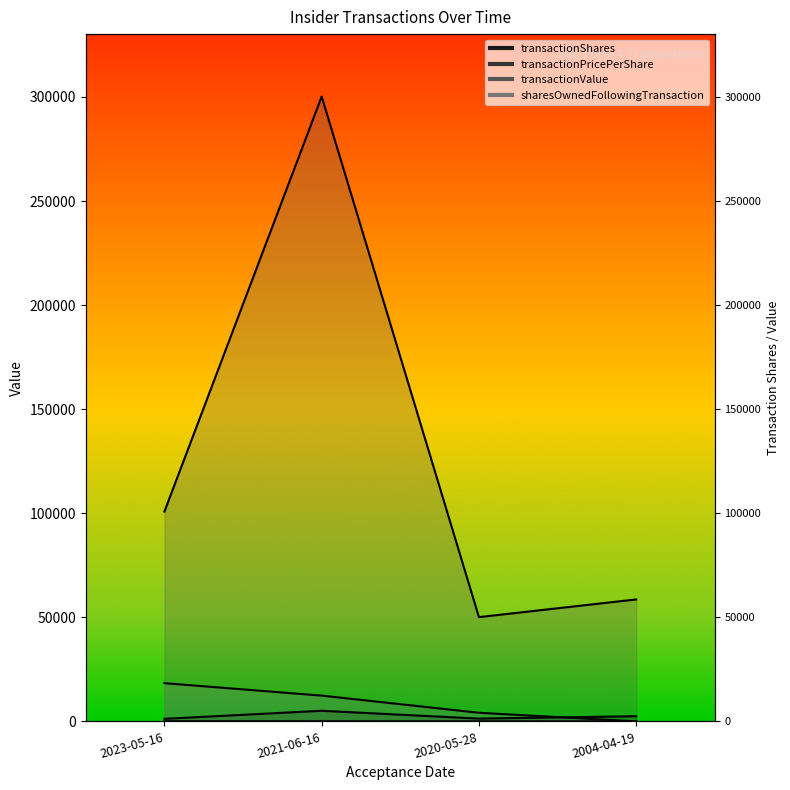

Which series has the largest range (max minus min)?

transactionValue